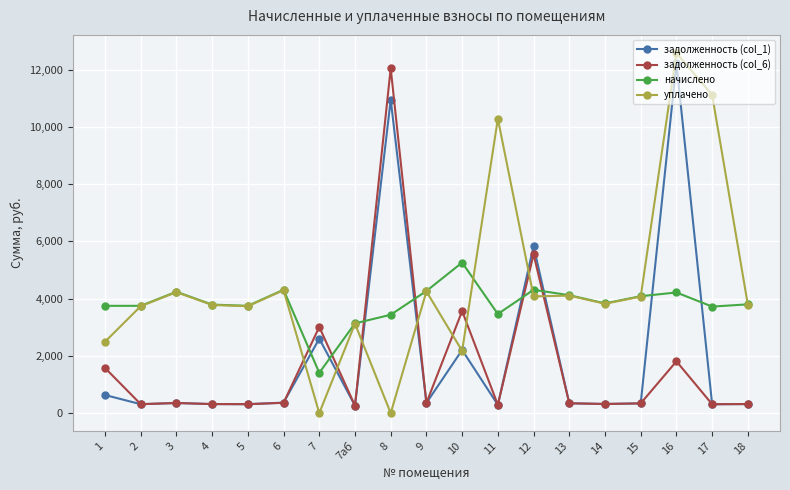

How many interior local peaks does the начислено series have?

5